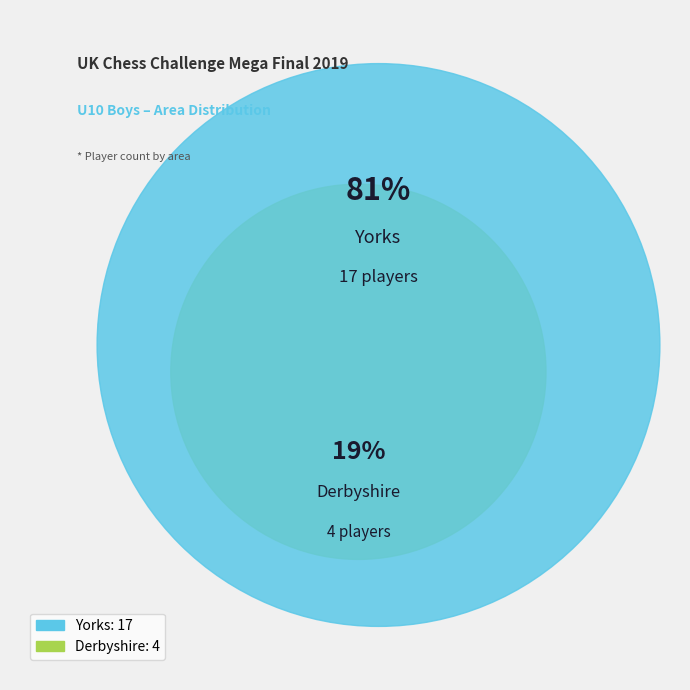

Count the number of slices in the pie.

2